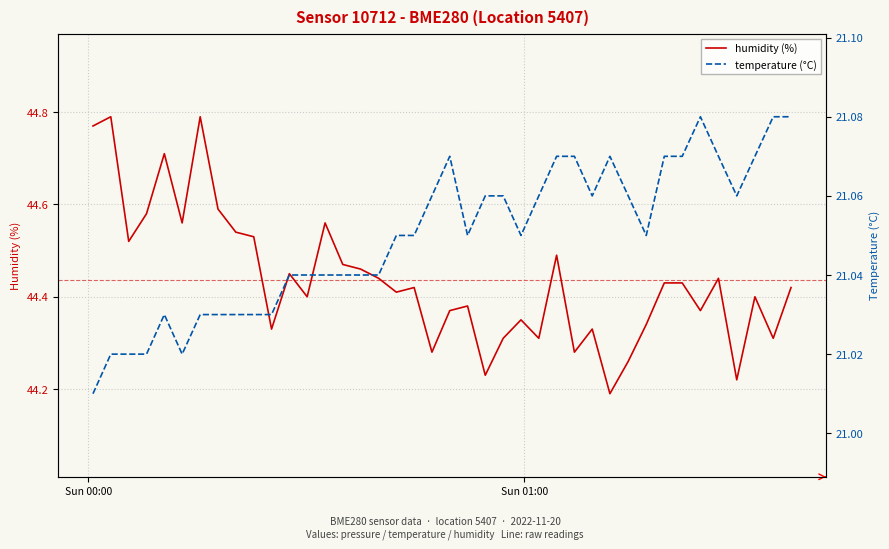

At which category does the chart reach its minimum across all series?

Sun 00:00